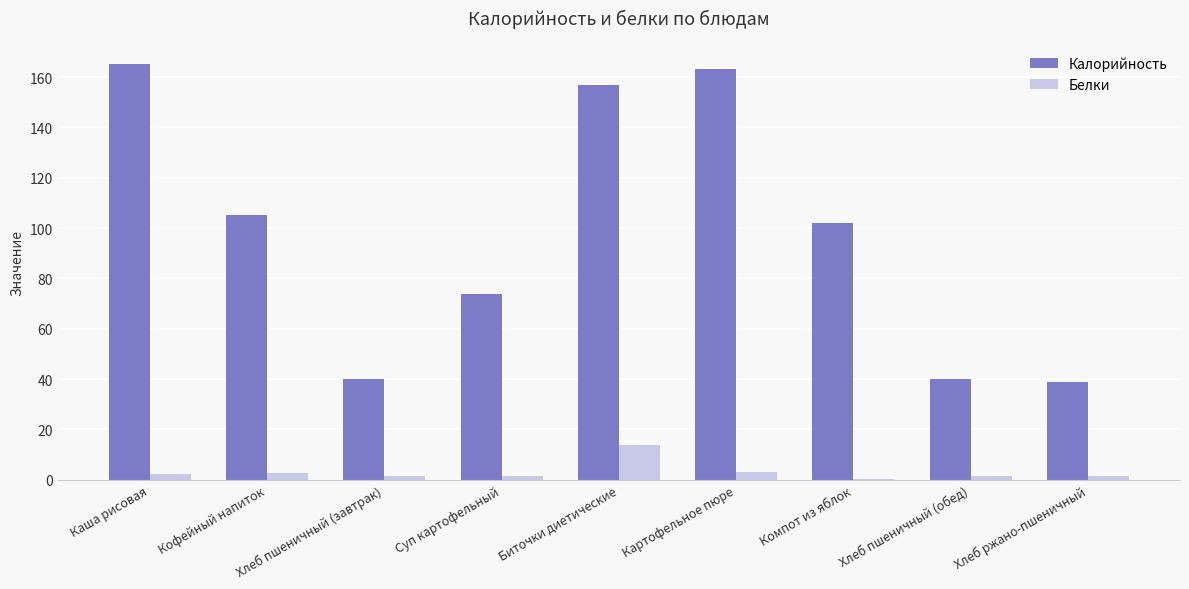

What is the highest value of the Белки series?

13.9